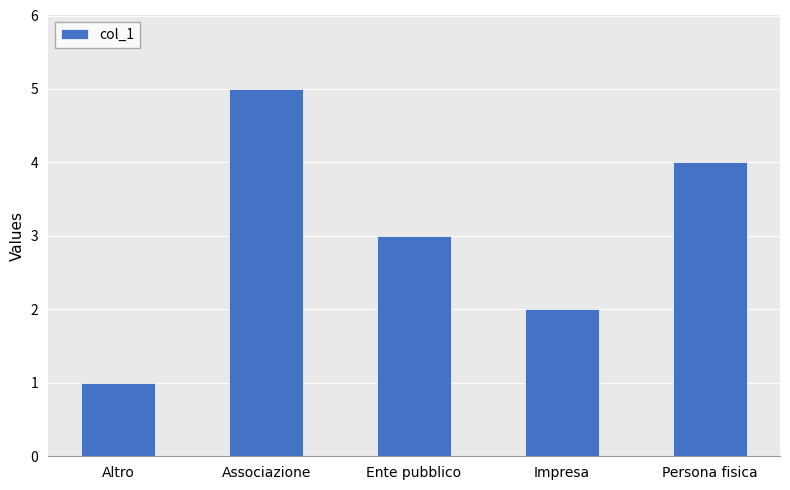

What is the difference between the second highest and second lowest values?

2